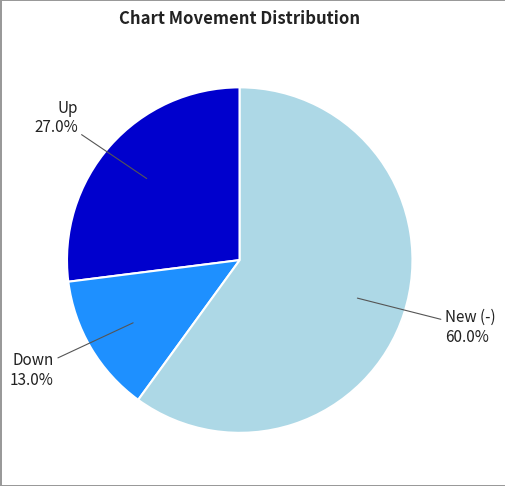

Is there a majority slice in this chart?

Yes